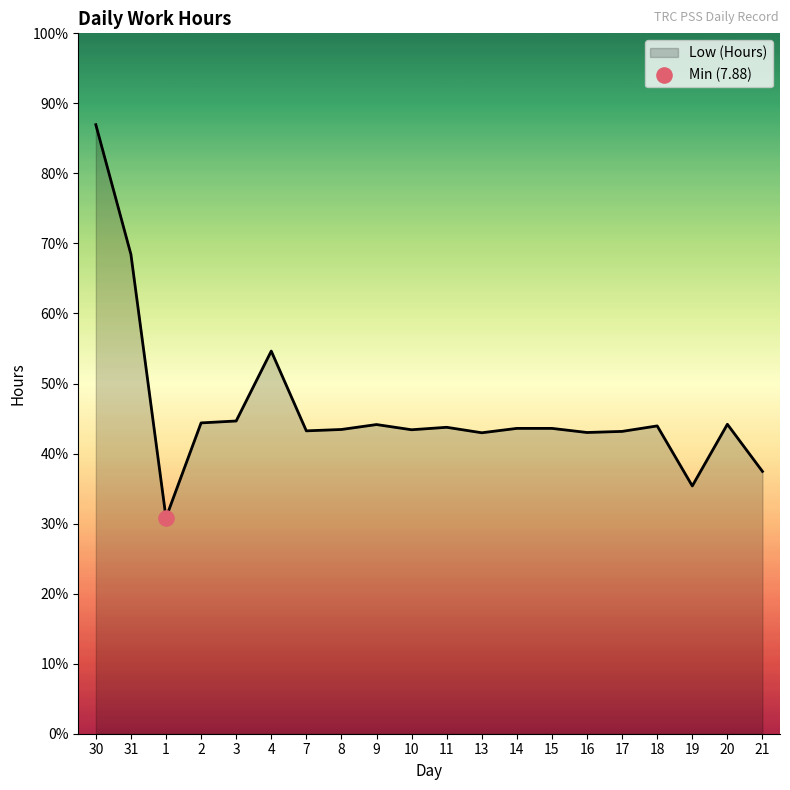

What is the change in value from 31 to 20?

-6.2